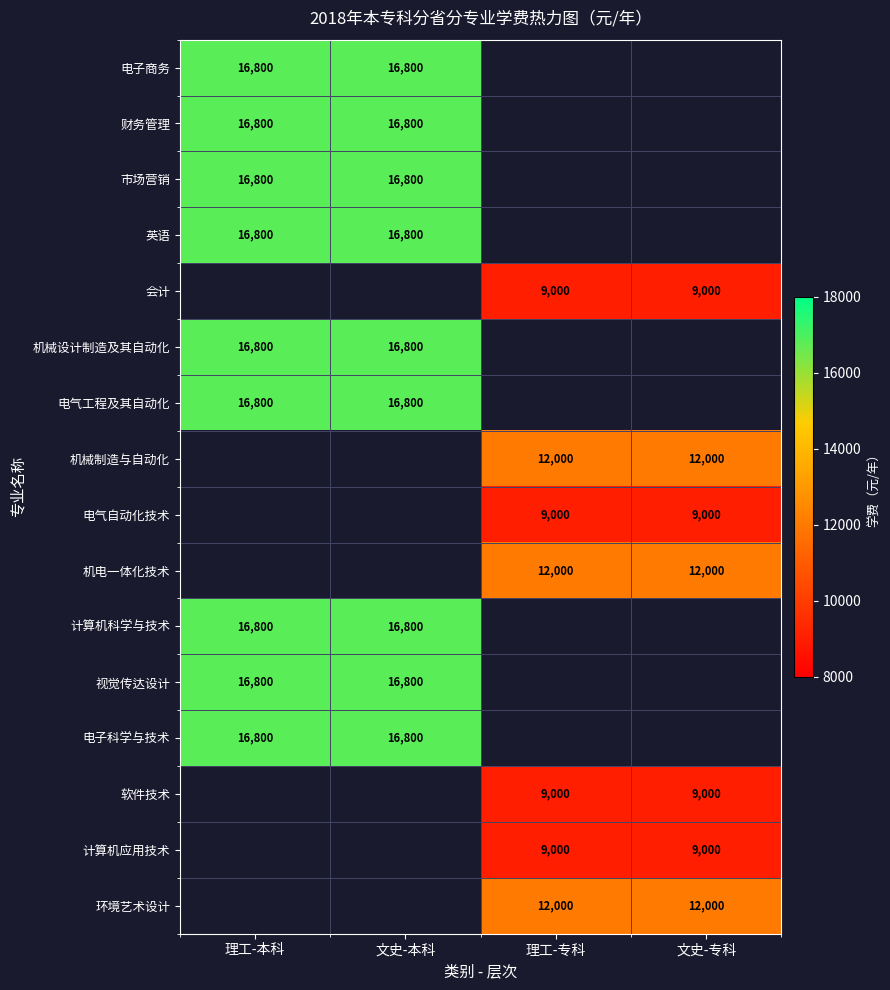

True or false: 财务管理 has a value of 16800 at 文史-本科.

True